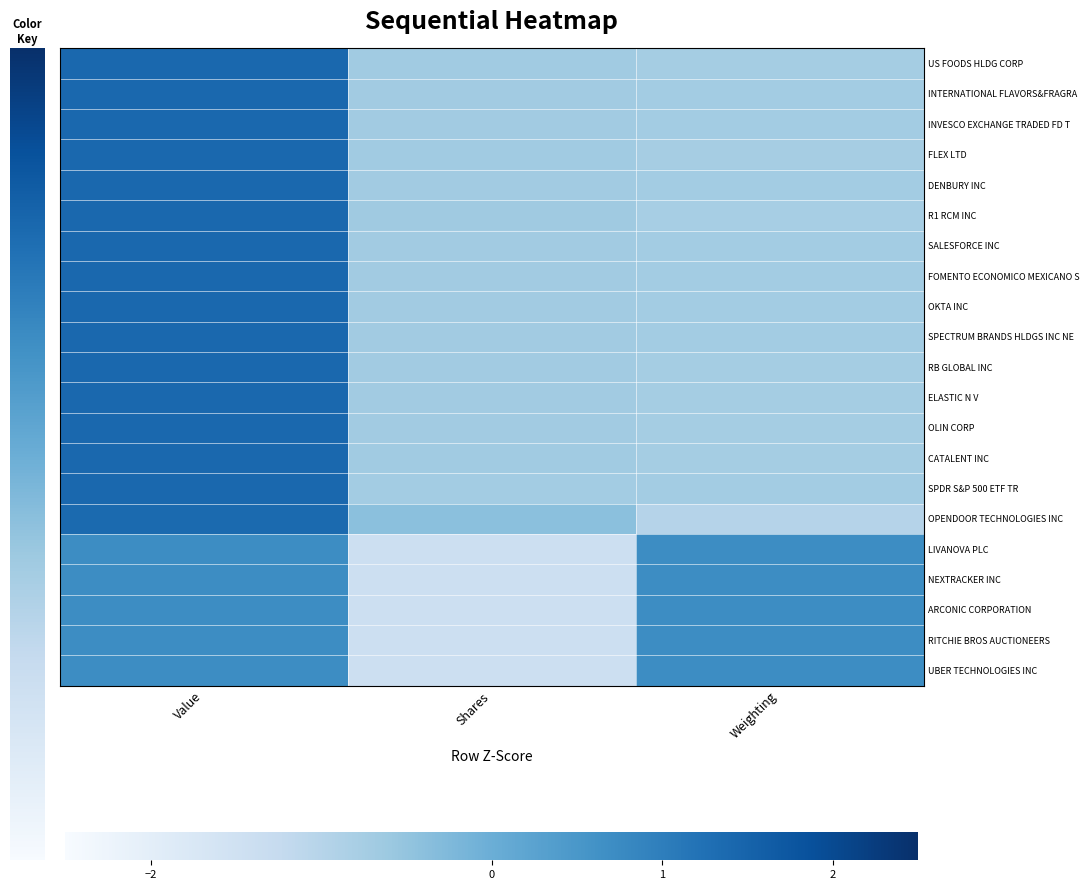

Which has a higher value, Shares or Value?

Value